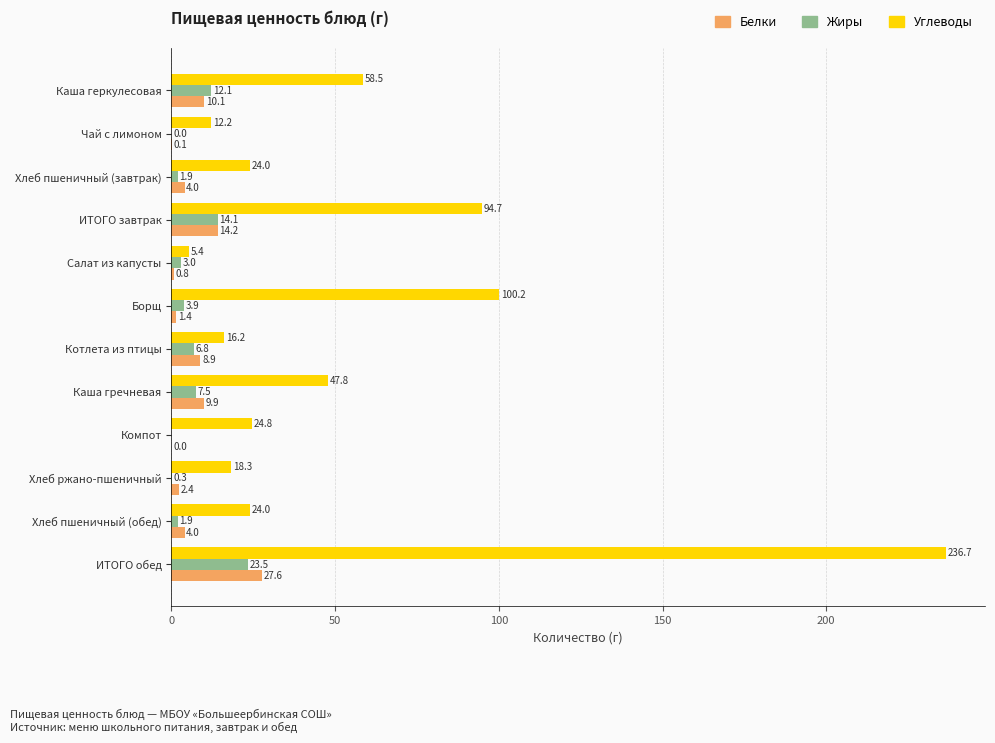

At which category does the chart reach its peak across all series?

ИТОГО обед